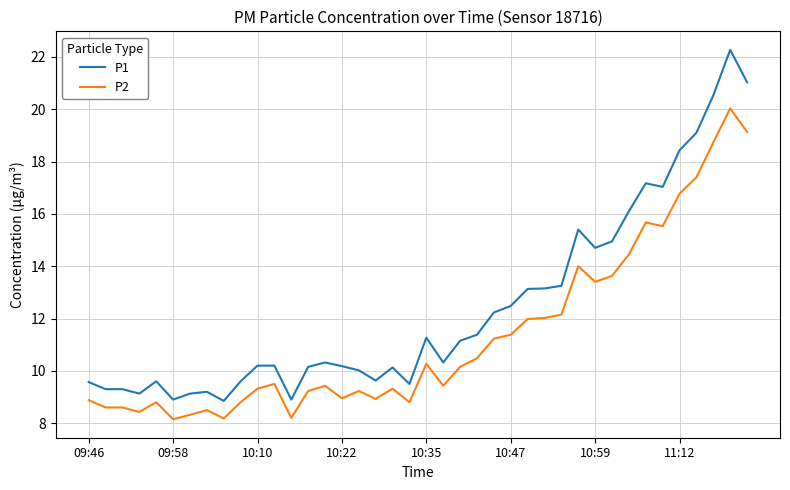

List the series in order of their overall mean, highest first.

P1, P2